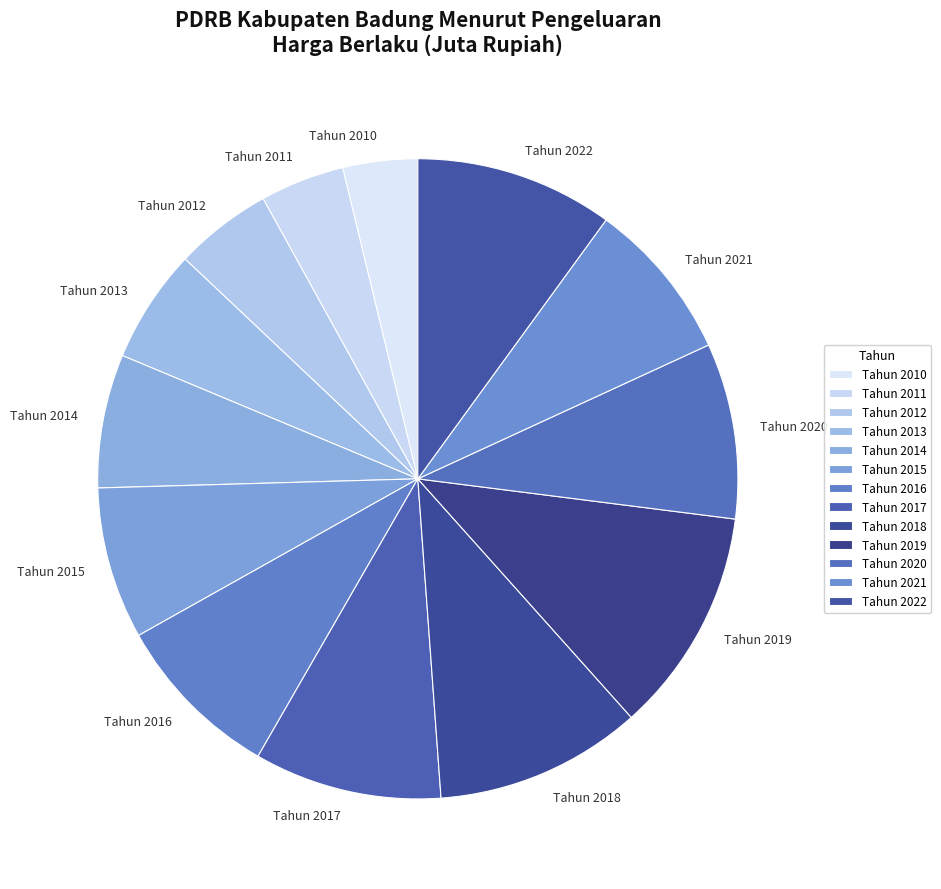

What is the largest slice in the pie chart?

Tahun 2019